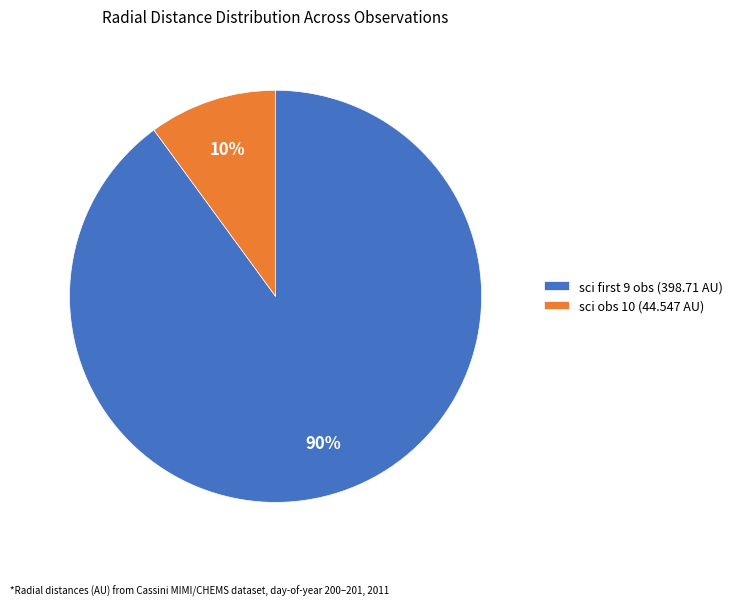

Rank the categories by value from highest to lowest.

sci first 9 obs (398.71 AU), sci obs 10 (44.547 AU)